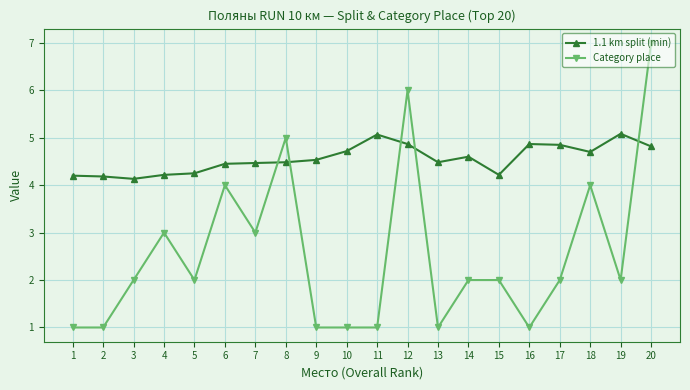

Rank the series at 1 from highest to lowest value.

1.1 km split (min), Category place